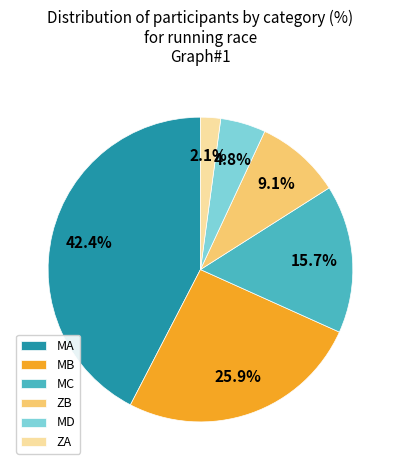

What percentage do ZB and MA together represent?

51.5%